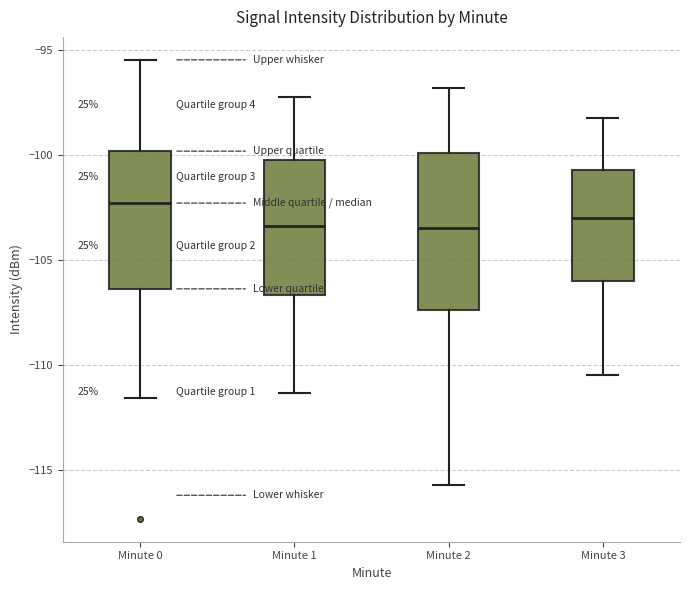

Which box has the highest median line?

Minute 0